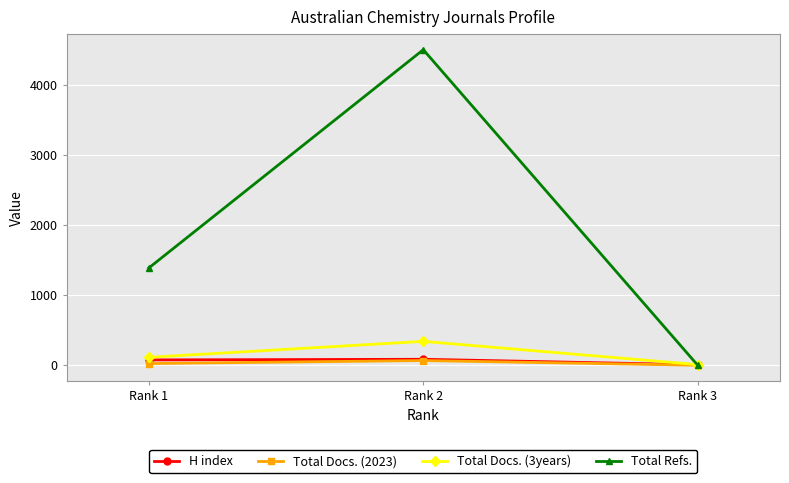

What are all the series names shown in the legend?

H index, Total Docs. (2023), Total Docs. (3years), Total Refs.